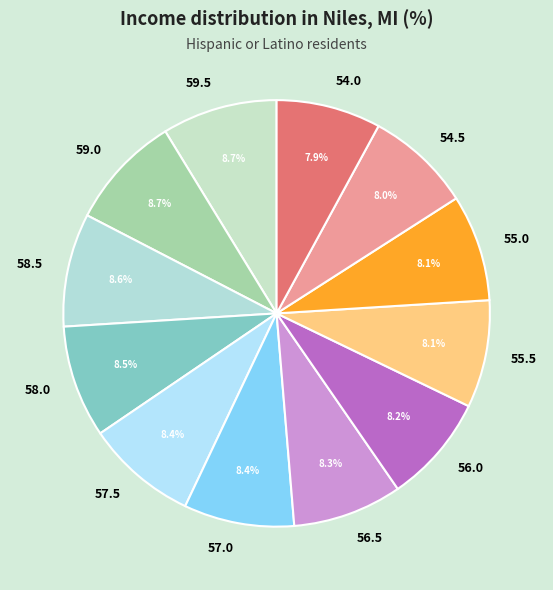

What percentage is NOT represented by 56.5?

91.7%